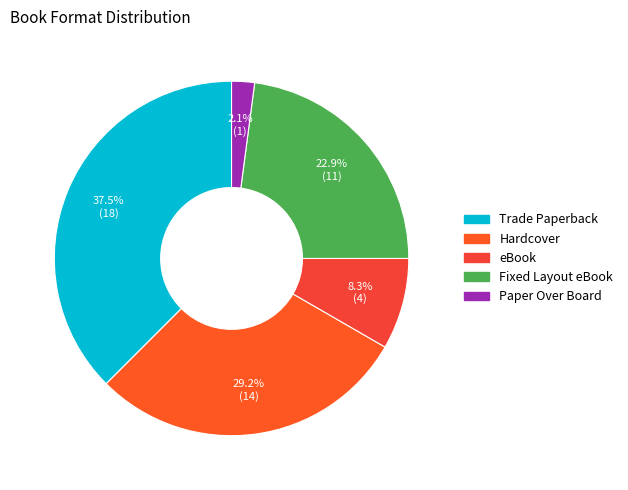

What is the smallest slice in the pie chart?

Paper Over Board